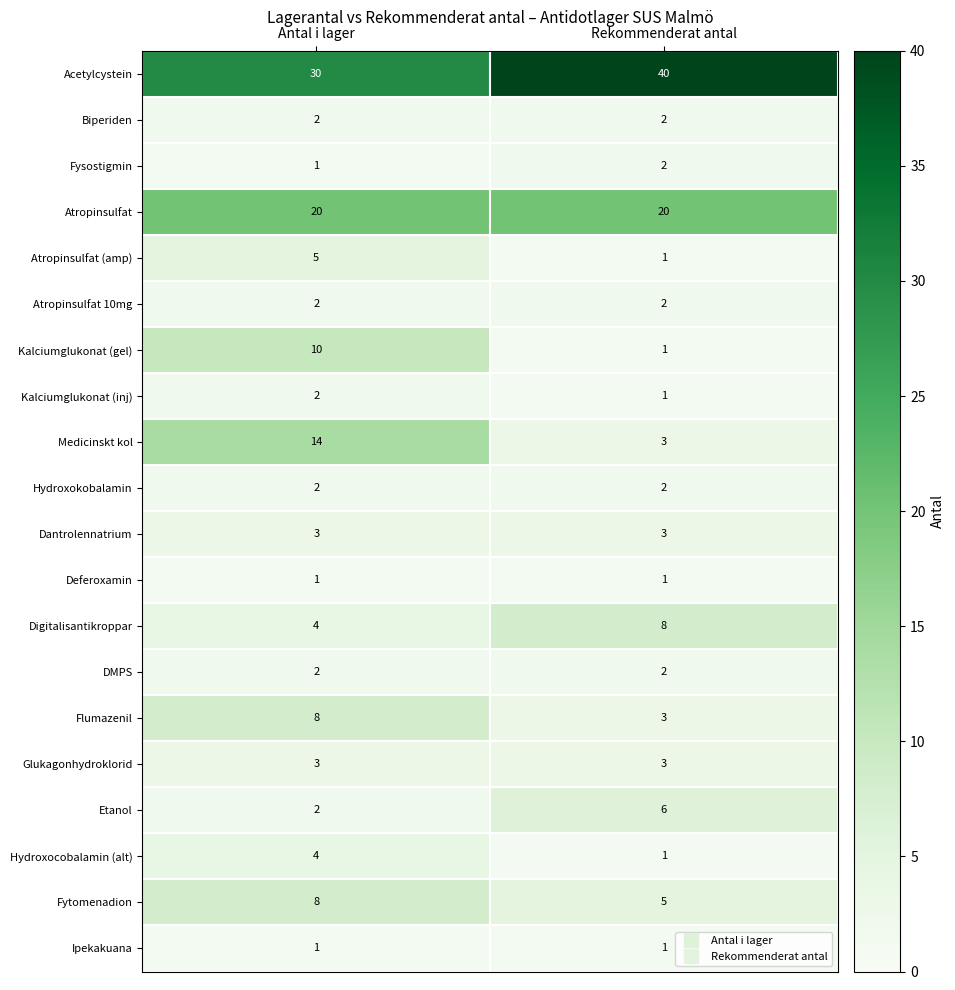

What is the total value across all series at Rekommenderat antal?

107